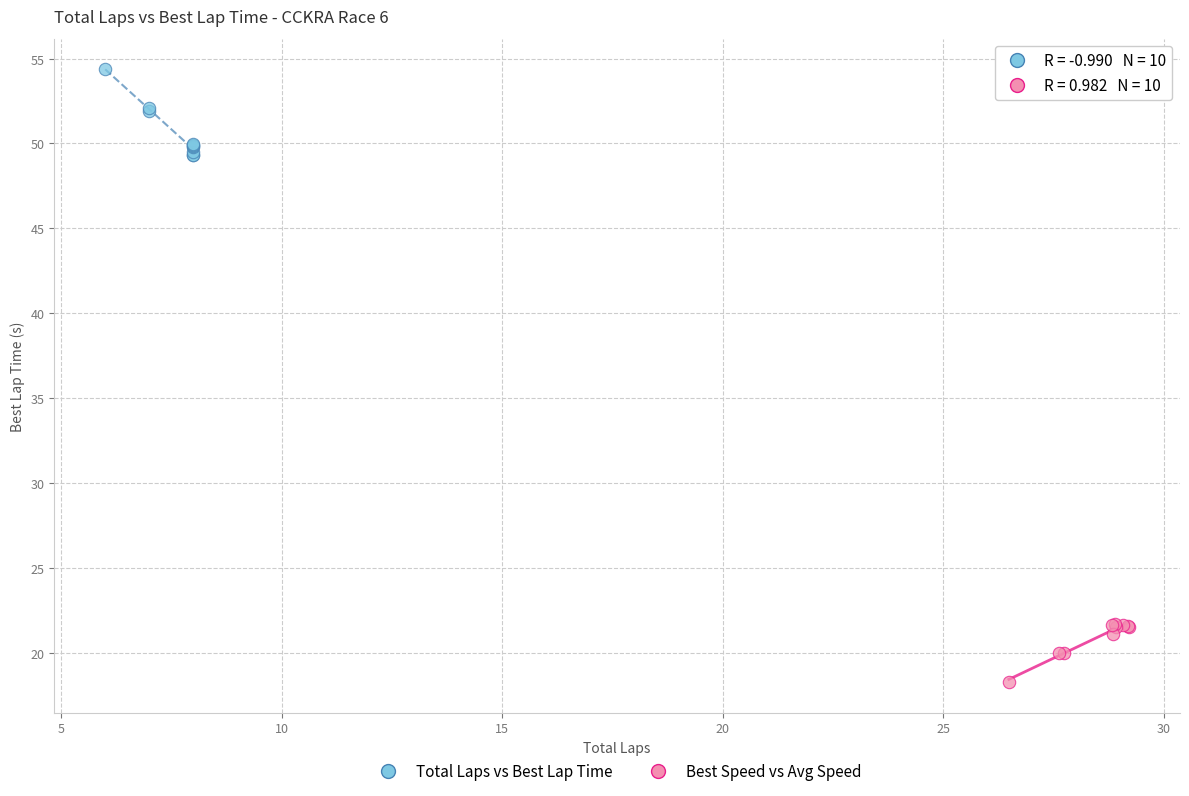

What are all the series names shown in the legend?

Total Laps vs Best Lap Time, Best Speed vs Avg Speed